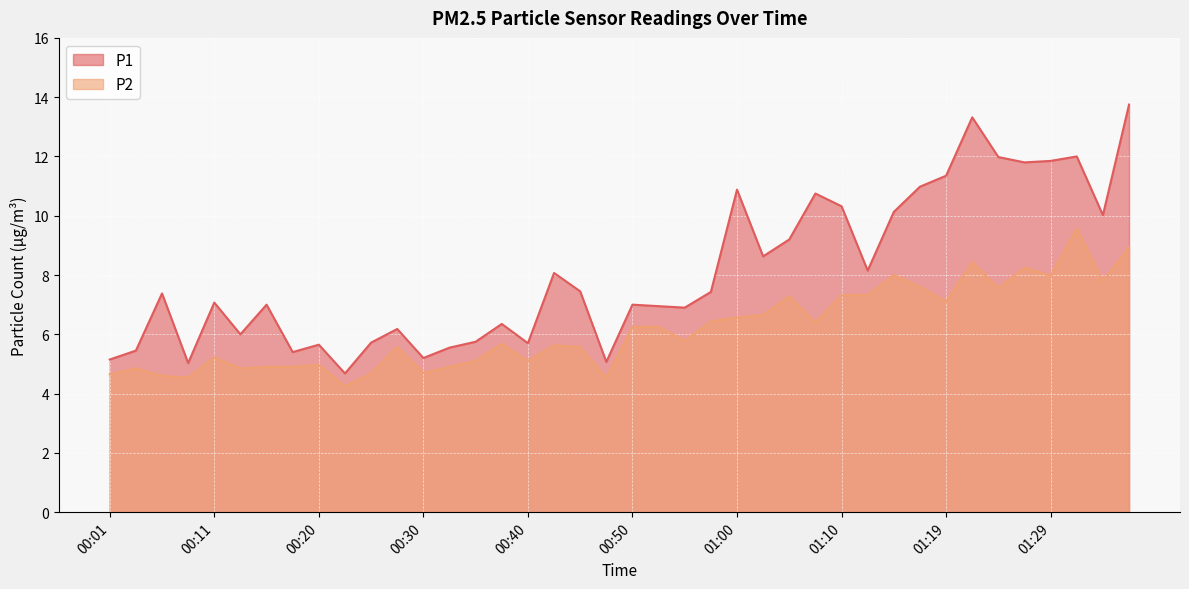

What is the greatest value displayed?

13.8